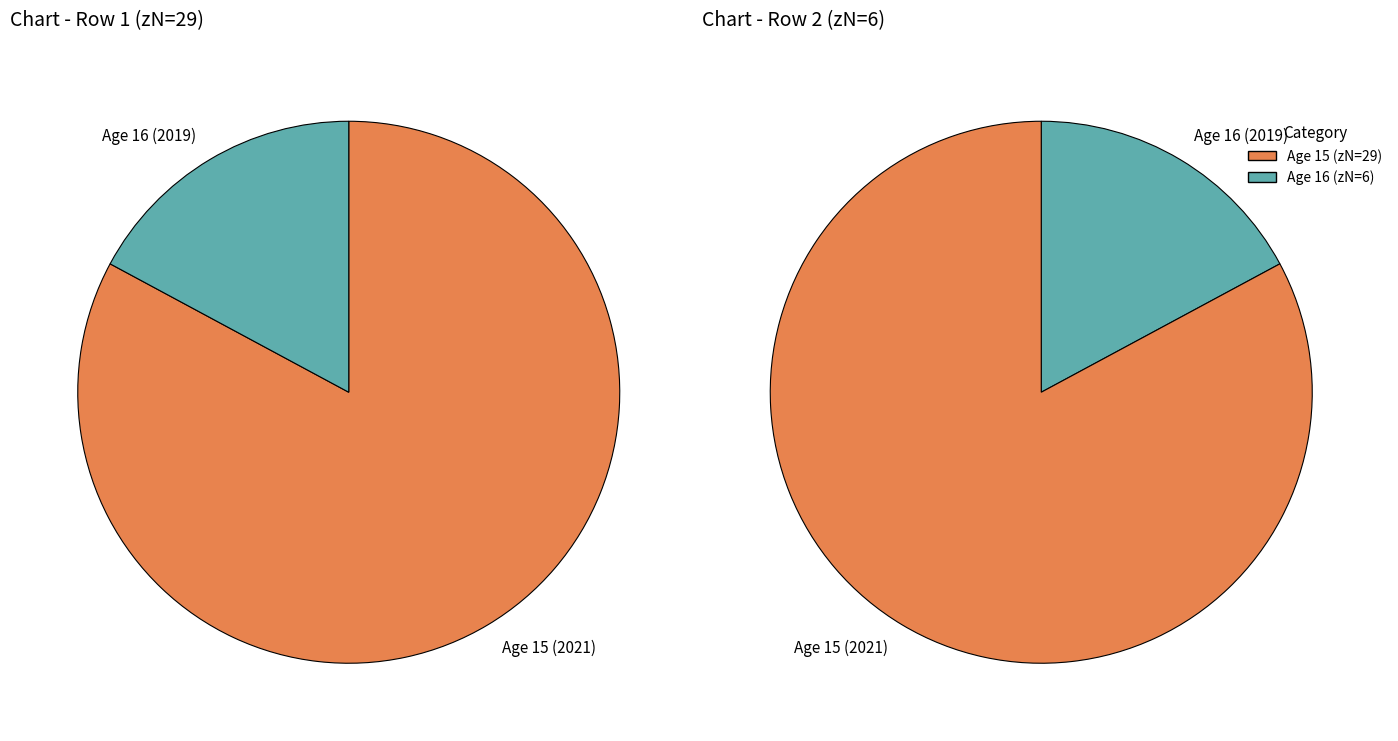

Does 16 account for over 50% of the chart?

No